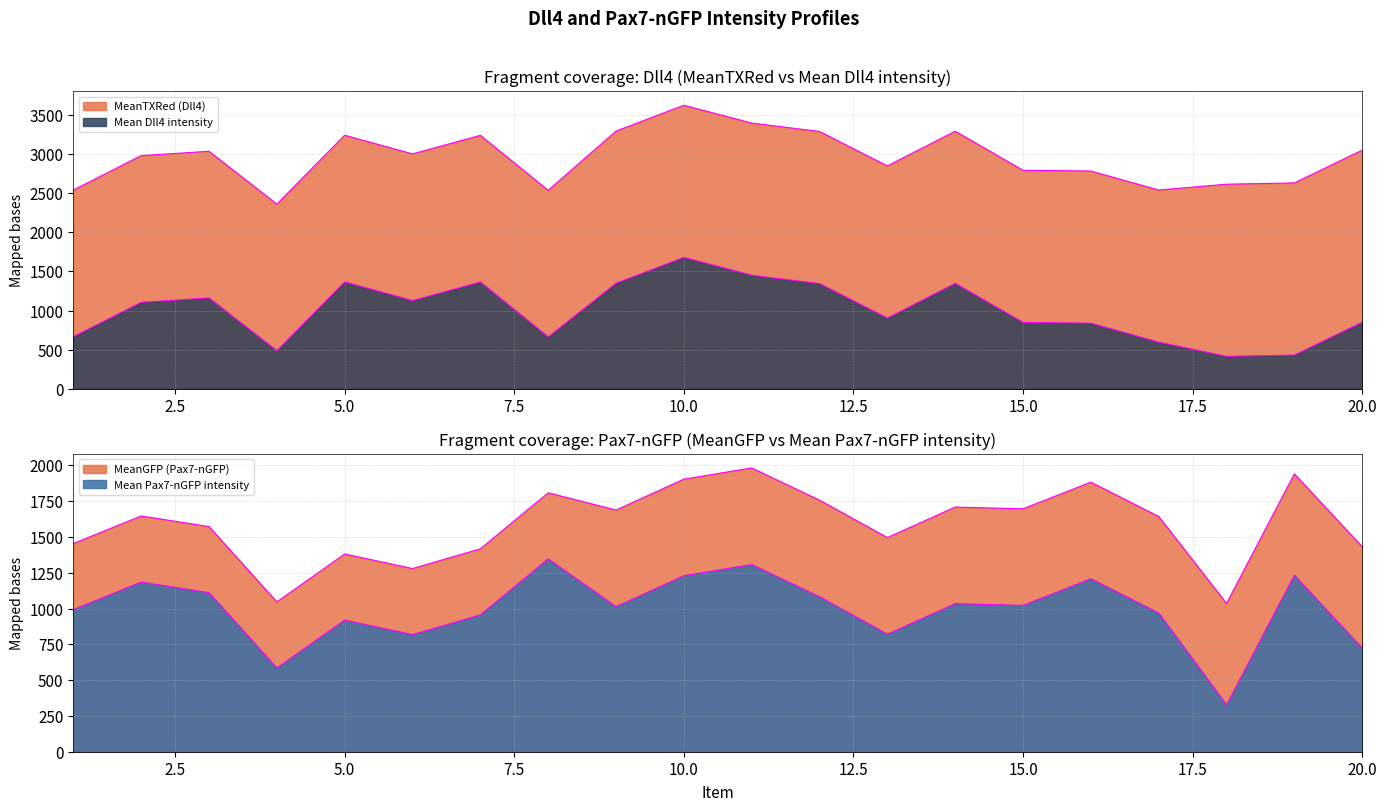

True or false: MeanGFP (Pax7-nGFP) has more than 1 points higher than both neighbors.

True